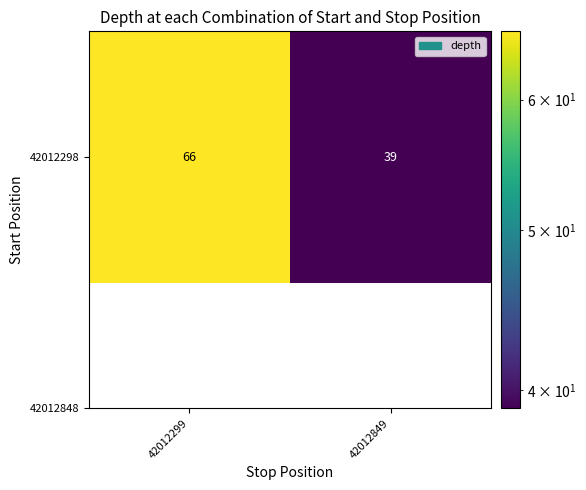

Rank the categories by value from lowest to highest.

42012849, 42012299